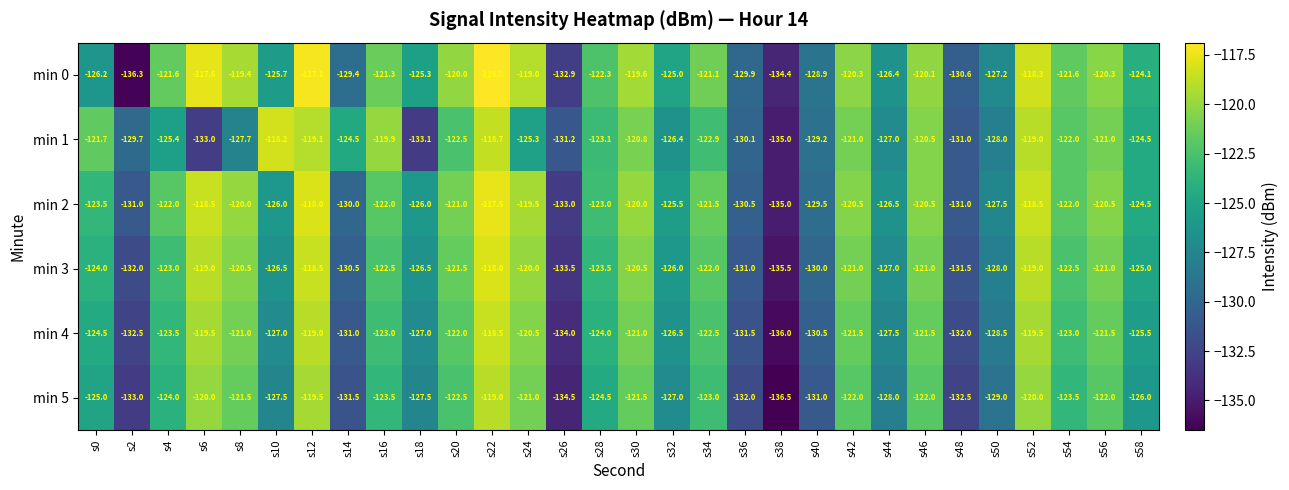

At how many categories does at least one series exceed -127?

23